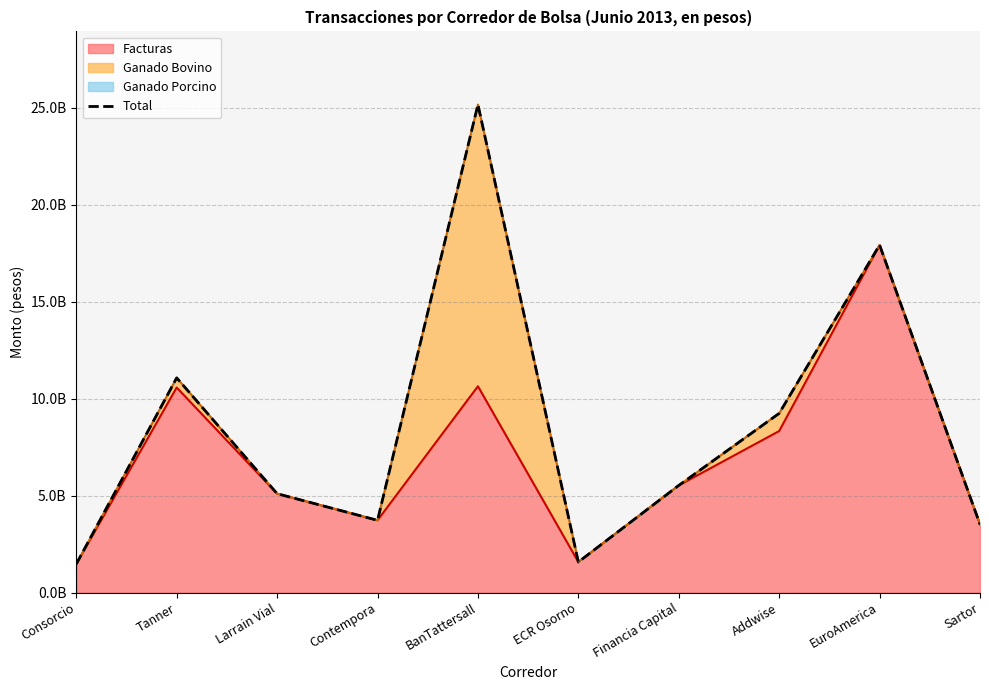

What is the ratio of the value at Consorcio to the value at Sartor?

0.4